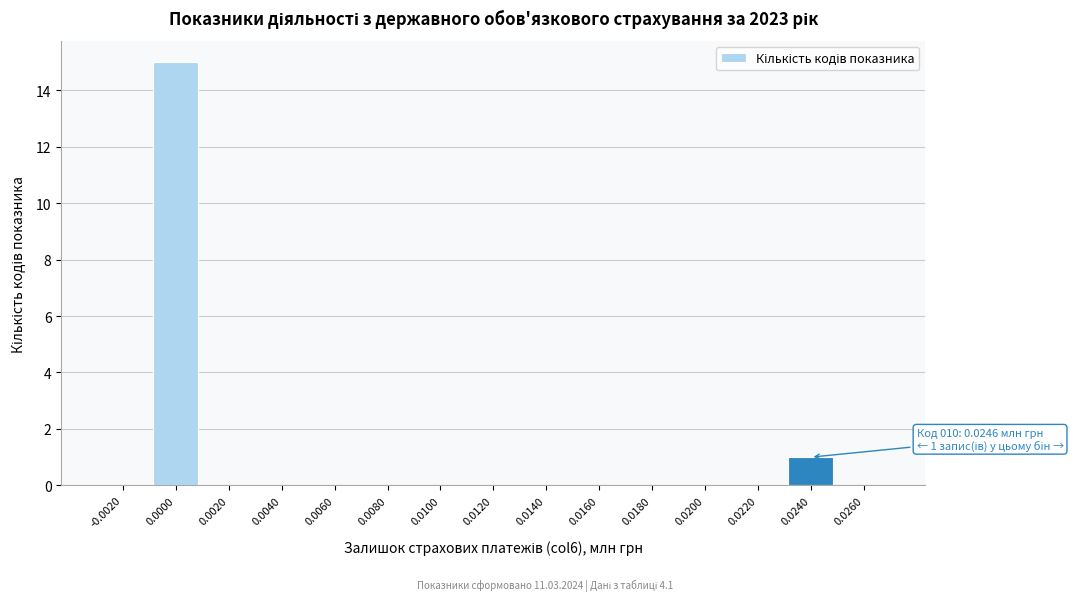

Reading left to right, what are all the values shown in this chart?

-0.0020=0	0.0000=15	0.0020=0	0.0040=0	0.0060=0	0.0080=0	0.0100=0	0.0120=0	0.0140=0	0.0160=0	0.0180=0	0.0200=0	0.0220=0	0.0240=1	0.0260=0